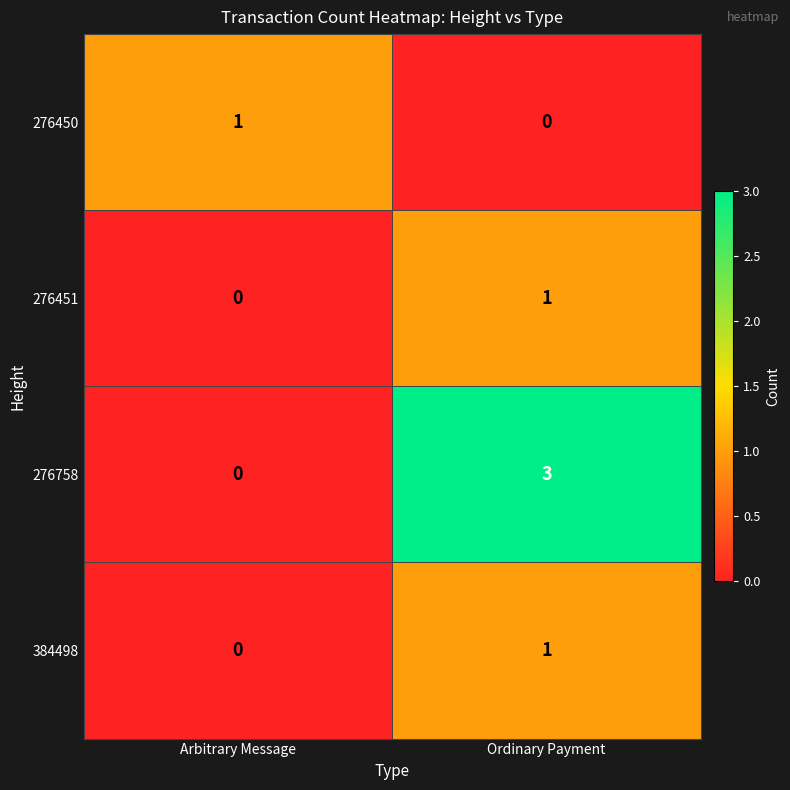

Rank the categories by 384498 value from lowest to highest.

Arbitrary Message, Ordinary Payment